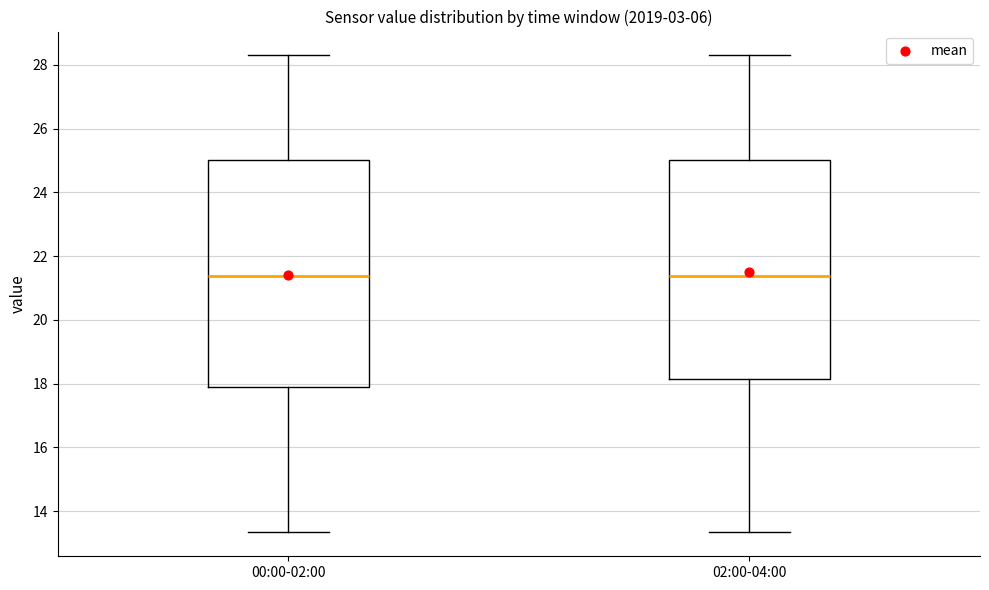

Reading left to right, transcribe this box plot: for each box, give where its median line is, the range the box spans, and where its two whiskers end, as read against the y-axis. The values are not printed on the chart, so give them approximately, as read against the axis.

00:00-02:00: median 21.4, box 17.8 to 25.0, whiskers 13.4 to 28.4
02:00-04:00: median 21.4, box 18.2 to 25.0, whiskers 13.4 to 28.4